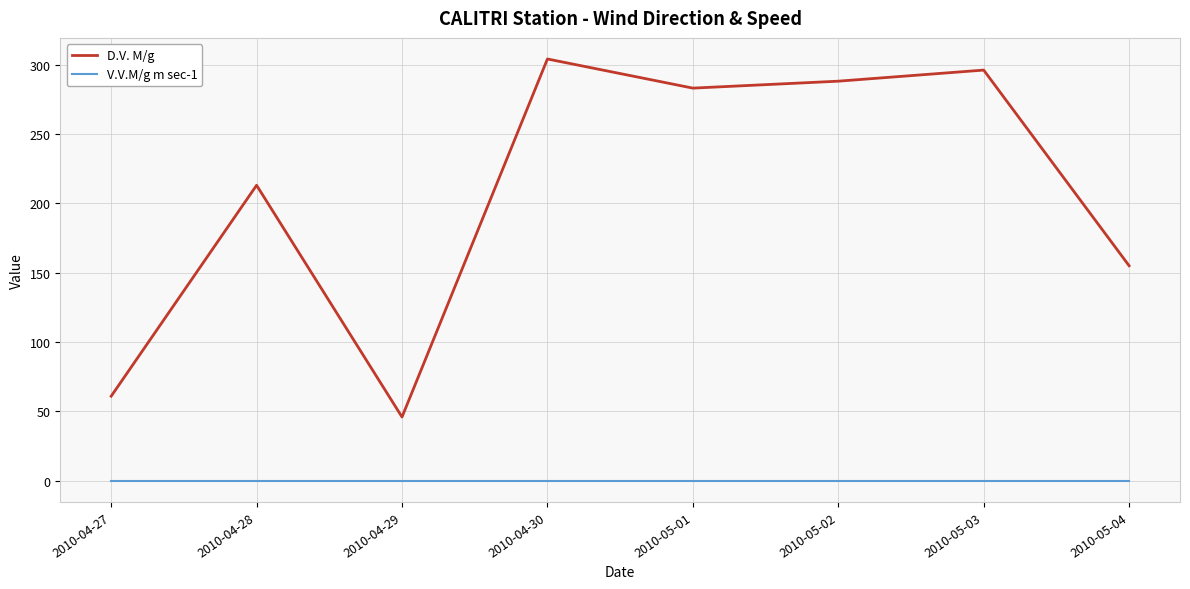

Does the chart have visible grid lines?

Yes